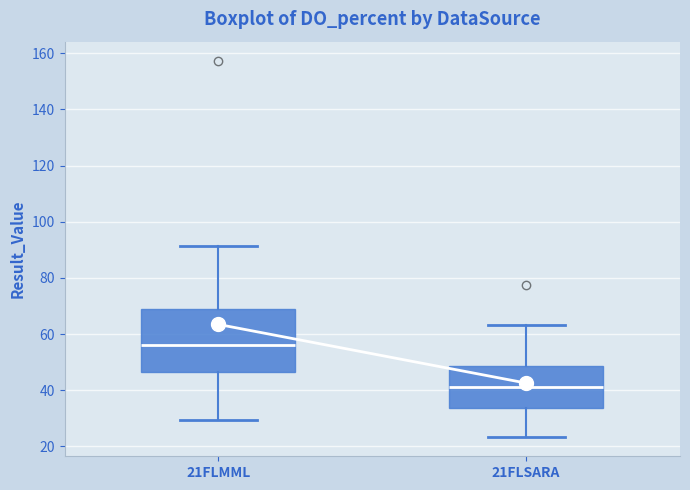

Which box's median line is the highest?

21FLMML